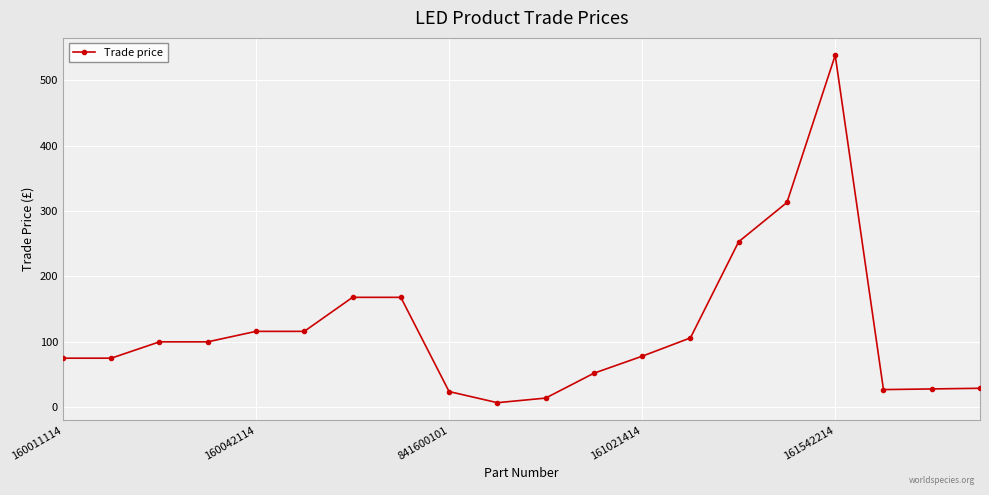

How many values are below 100?

10